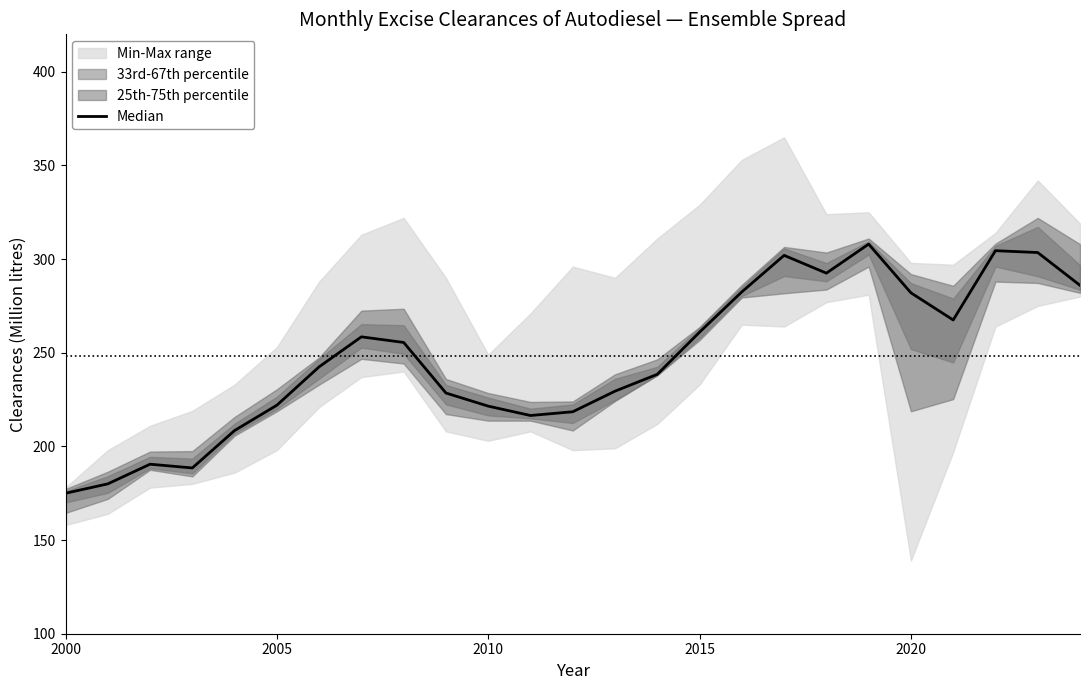

Is this an area chart (filled region under the line)?

No